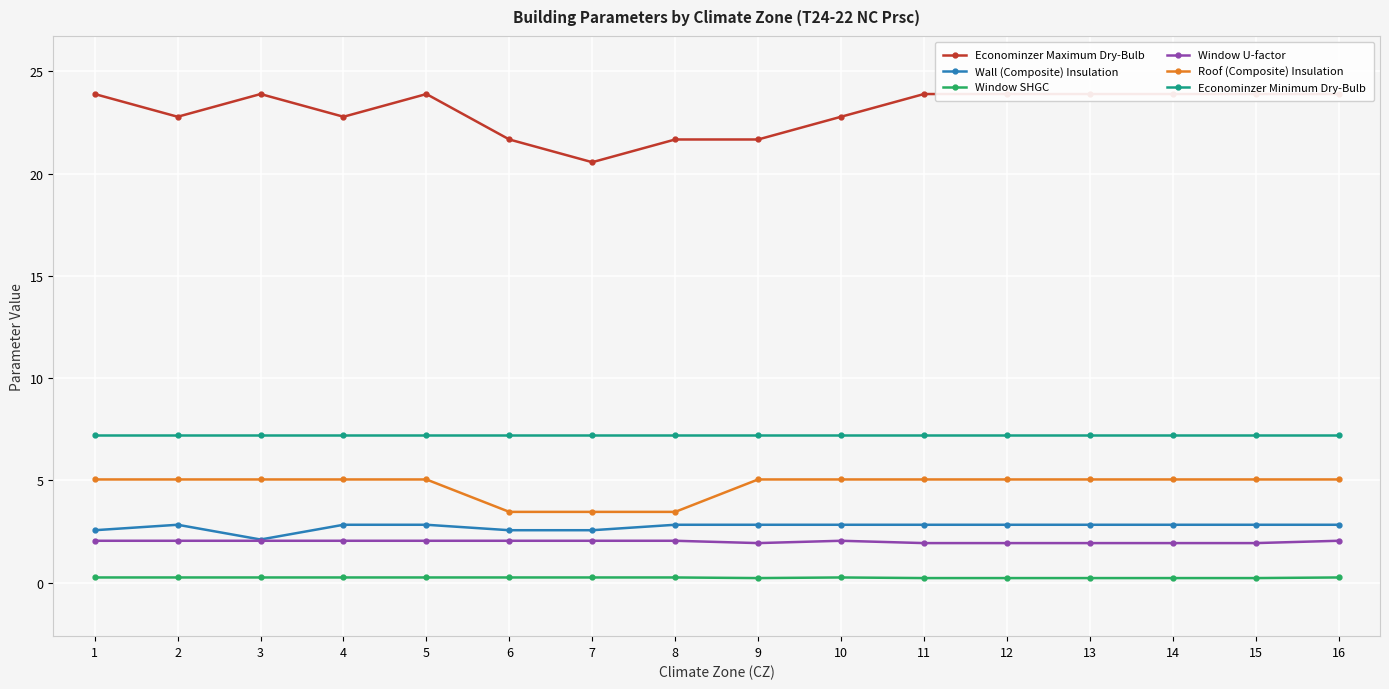

How many data points does each series have?

16